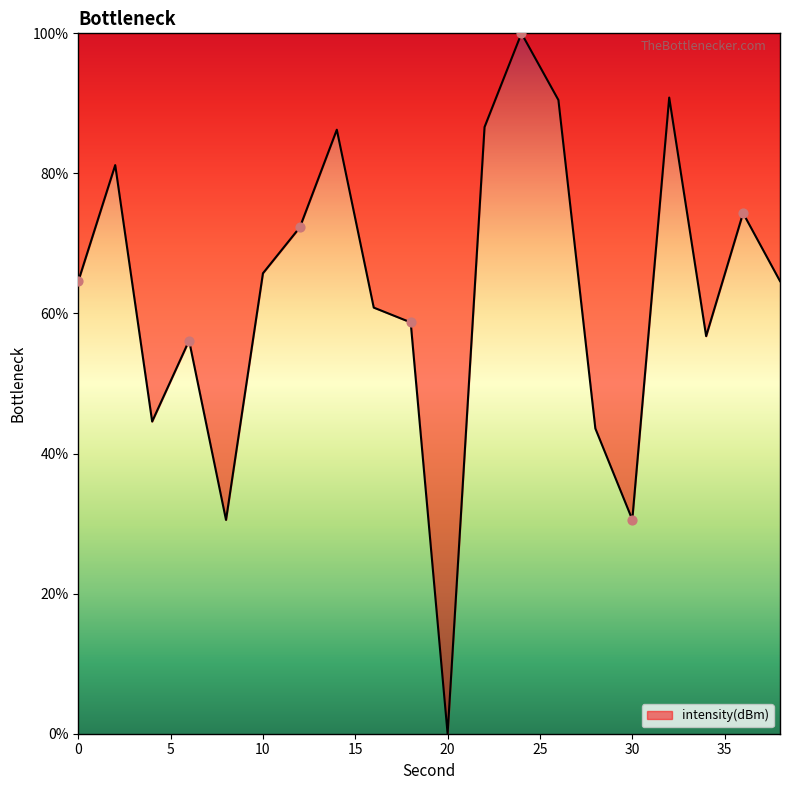

What is the maximum value shown in the chart?

100.0